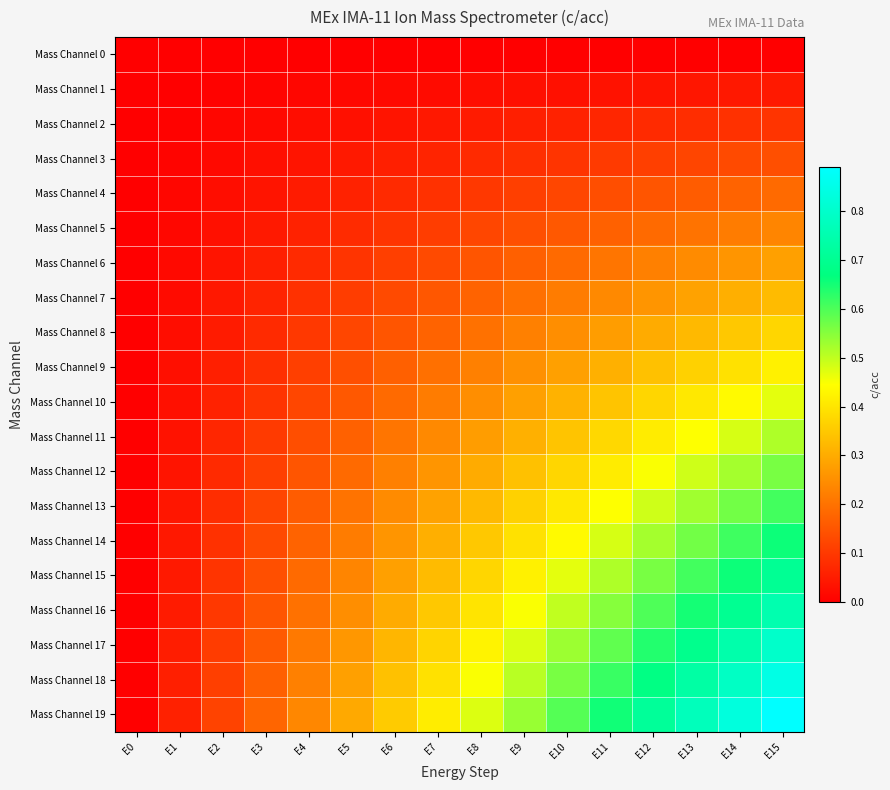

Reading left to right, extract all data points from this chart.

Mass Channel 0: E0=0.0	E1=0.0	E2=0.0	E3=0.0	E4=0.0	E5=0.0	E6=0.0	E7=0.0	E8=0.0	E9=0.0	E10=0.0	E11=0.0	E12=0.0	E13=0.0	E14=0.0	E15=0.0
Mass Channel 1: E0=0.0	E1=0.0	E2=0.0	E3=0.0	E4=0.0	E5=0.0	E6=0.0	E7=0.0	E8=0.0	E9=0.0	E10=0.0	E11=0.0	E12=0.0	E13=0.0	E14=0.0	E15=0.0
Mass Channel 2: E0=0.0	E1=0.0	E2=0.0	E3=0.0	E4=0.0	E5=0.0	E6=0.0	E7=0.0	E8=0.1	E9=0.1	E10=0.1	E11=0.1	E12=0.1	E13=0.1	E14=0.1	E15=0.1
Mass Channel 3: E0=0.0	E1=0.0	E2=0.0	E3=0.0	E4=0.0	E5=0.0	E6=0.1	E7=0.1	E8=0.1	E9=0.1	E10=0.1	E11=0.1	E12=0.1	E13=0.1	E14=0.1	E15=0.1
Mass Channel 4: E0=0.0	E1=0.0	E2=0.0	E3=0.0	E4=0.1	E5=0.1	E6=0.1	E7=0.1	E8=0.1	E9=0.1	E10=0.1	E11=0.1	E12=0.2	E13=0.2	E14=0.2	E15=0.2
Mass Channel 5: E0=0.0	E1=0.0	E2=0.0	E3=0.0	E4=0.1	E5=0.1	E6=0.1	E7=0.1	E8=0.1	E9=0.1	E10=0.2	E11=0.2	E12=0.2	E13=0.2	E14=0.2	E15=0.2
Mass Channel 6: E0=0.0	E1=0.0	E2=0.0	E3=0.1	E4=0.1	E5=0.1	E6=0.1	E7=0.1	E8=0.1	E9=0.2	E10=0.2	E11=0.2	E12=0.2	E13=0.2	E14=0.3	E15=0.3
Mass Channel 7: E0=0.0	E1=0.0	E2=0.0	E3=0.1	E4=0.1	E5=0.1	E6=0.1	E7=0.2	E8=0.2	E9=0.2	E10=0.2	E11=0.2	E12=0.3	E13=0.3	E14=0.3	E15=0.3
Mass Channel 8: E0=0.0	E1=0.0	E2=0.1	E3=0.1	E4=0.1	E5=0.1	E6=0.2	E7=0.2	E8=0.2	E9=0.2	E10=0.2	E11=0.3	E12=0.3	E13=0.3	E14=0.4	E15=0.4
Mass Channel 9: E0=0.0	E1=0.0	E2=0.1	E3=0.1	E4=0.1	E5=0.1	E6=0.2	E7=0.2	E8=0.2	E9=0.3	E10=0.3	E11=0.3	E12=0.3	E13=0.4	E14=0.4	E15=0.4
Mass Channel 10: E0=0.0	E1=0.0	E2=0.1	E3=0.1	E4=0.1	E5=0.2	E6=0.2	E7=0.2	E8=0.2	E9=0.3	E10=0.3	E11=0.3	E12=0.4	E13=0.4	E14=0.4	E15=0.5
Mass Channel 11: E0=0.0	E1=0.0	E2=0.1	E3=0.1	E4=0.1	E5=0.2	E6=0.2	E7=0.2	E8=0.3	E9=0.3	E10=0.3	E11=0.4	E12=0.4	E13=0.4	E14=0.5	E15=0.5
Mass Channel 12: E0=0.0	E1=0.0	E2=0.1	E3=0.1	E4=0.1	E5=0.2	E6=0.2	E7=0.3	E8=0.3	E9=0.3	E10=0.4	E11=0.4	E12=0.4	E13=0.5	E14=0.5	E15=0.6
Mass Channel 13: E0=0.0	E1=0.0	E2=0.1	E3=0.1	E4=0.2	E5=0.2	E6=0.2	E7=0.3	E8=0.3	E9=0.4	E10=0.4	E11=0.4	E12=0.5	E13=0.5	E14=0.6	E15=0.6
Mass Channel 14: E0=0.0	E1=0.0	E2=0.1	E3=0.1	E4=0.2	E5=0.2	E6=0.3	E7=0.3	E8=0.3	E9=0.4	E10=0.4	E11=0.5	E12=0.5	E13=0.6	E14=0.6	E15=0.7
Mass Channel 15: E0=0.0	E1=0.0	E2=0.1	E3=0.1	E4=0.2	E5=0.2	E6=0.3	E7=0.3	E8=0.4	E9=0.4	E10=0.5	E11=0.5	E12=0.6	E13=0.6	E14=0.7	E15=0.7
Mass Channel 16: E0=0.0	E1=0.1	E2=0.1	E3=0.2	E4=0.2	E5=0.2	E6=0.3	E7=0.4	E8=0.4	E9=0.5	E10=0.5	E11=0.6	E12=0.6	E13=0.7	E14=0.7	E15=0.8
Mass Channel 17: E0=0.0	E1=0.1	E2=0.1	E3=0.2	E4=0.2	E5=0.3	E6=0.3	E7=0.4	E8=0.4	E9=0.5	E10=0.5	E11=0.6	E12=0.6	E13=0.7	E14=0.7	E15=0.8
Mass Channel 18: E0=0.0	E1=0.1	E2=0.1	E3=0.2	E4=0.2	E5=0.3	E6=0.3	E7=0.4	E8=0.5	E9=0.5	E10=0.6	E11=0.6	E12=0.7	E13=0.7	E14=0.8	E15=0.8
Mass Channel 19: E0=0.0	E1=0.1	E2=0.1	E3=0.2	E4=0.2	E5=0.3	E6=0.4	E7=0.4	E8=0.5	E9=0.5	E10=0.6	E11=0.7	E12=0.7	E13=0.8	E14=0.8	E15=0.9